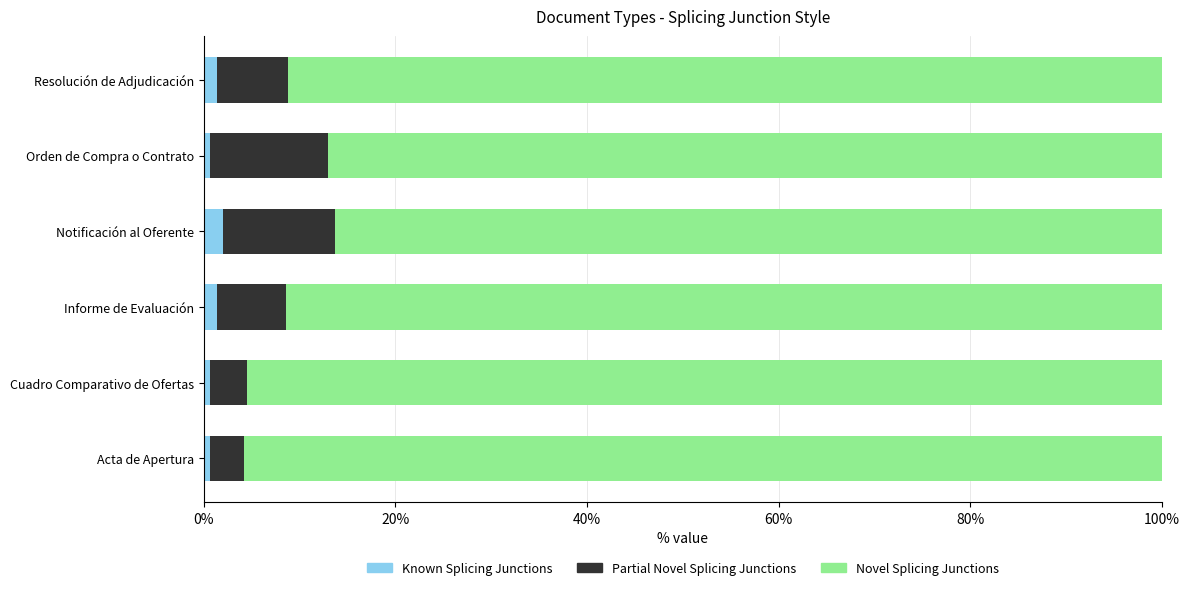

Rank the series by their maximum value, from highest to lowest.

Novel Splicing Junctions, Partial Novel Splicing Junctions, Known Splicing Junctions